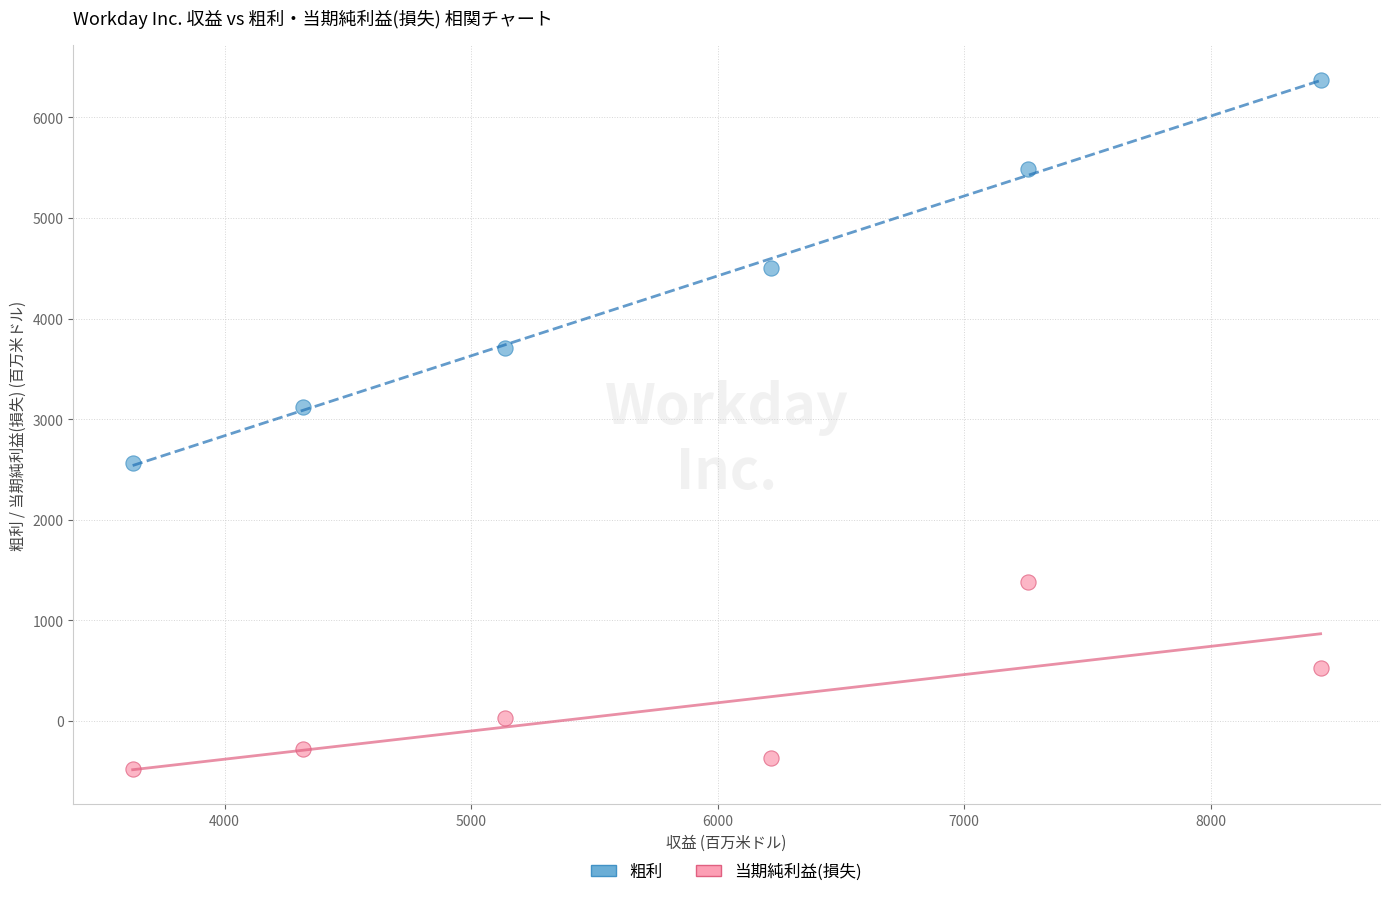

Across all series, what Y value is closest to 2948?

3120